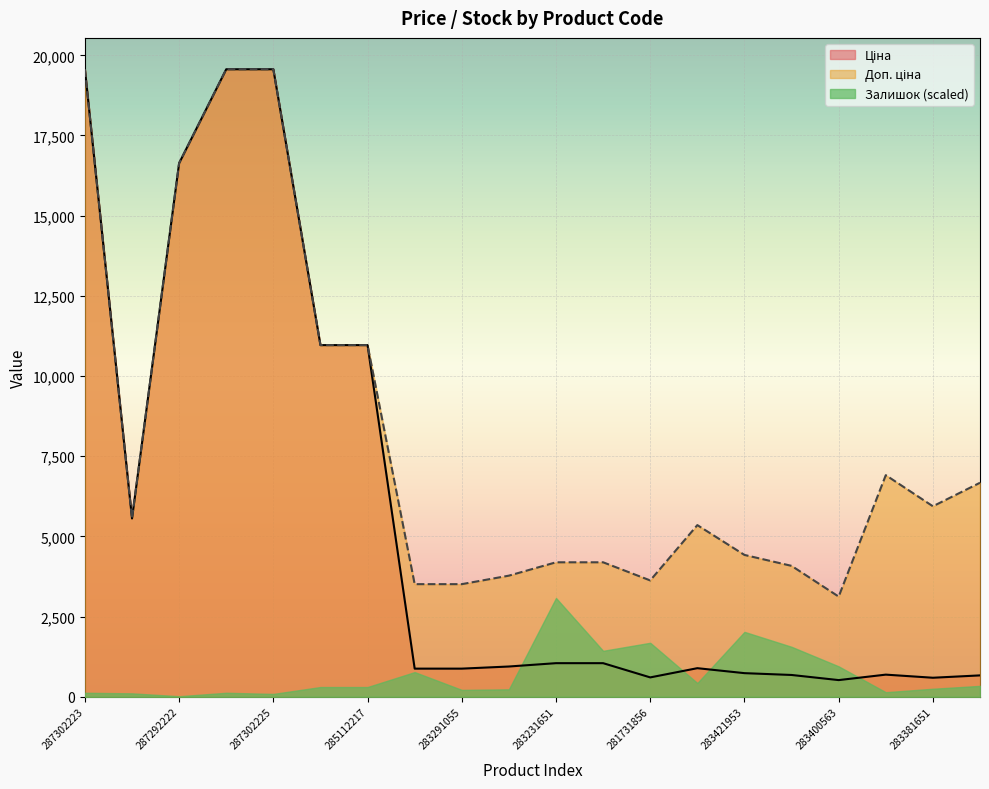

What is the difference between the highest and lowest values at 283231651?

3145.1